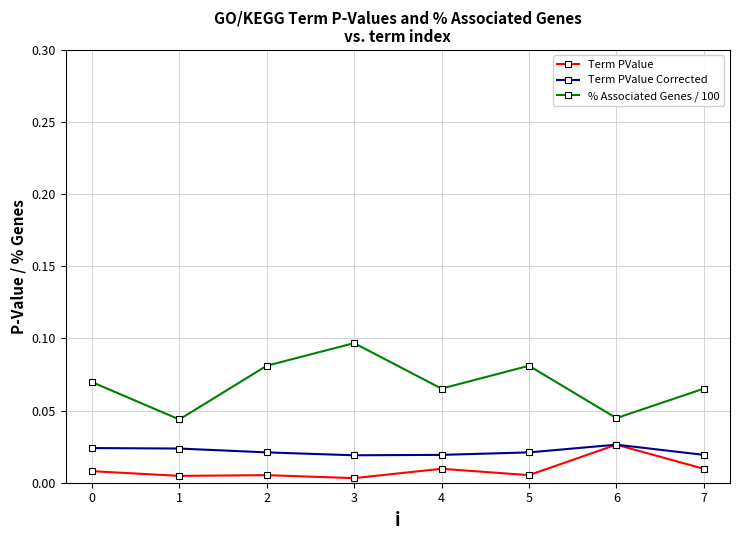

Rank the series by their average value, from lowest to highest.

Term PValue, Term PValue Corrected, % Associated Genes / 100